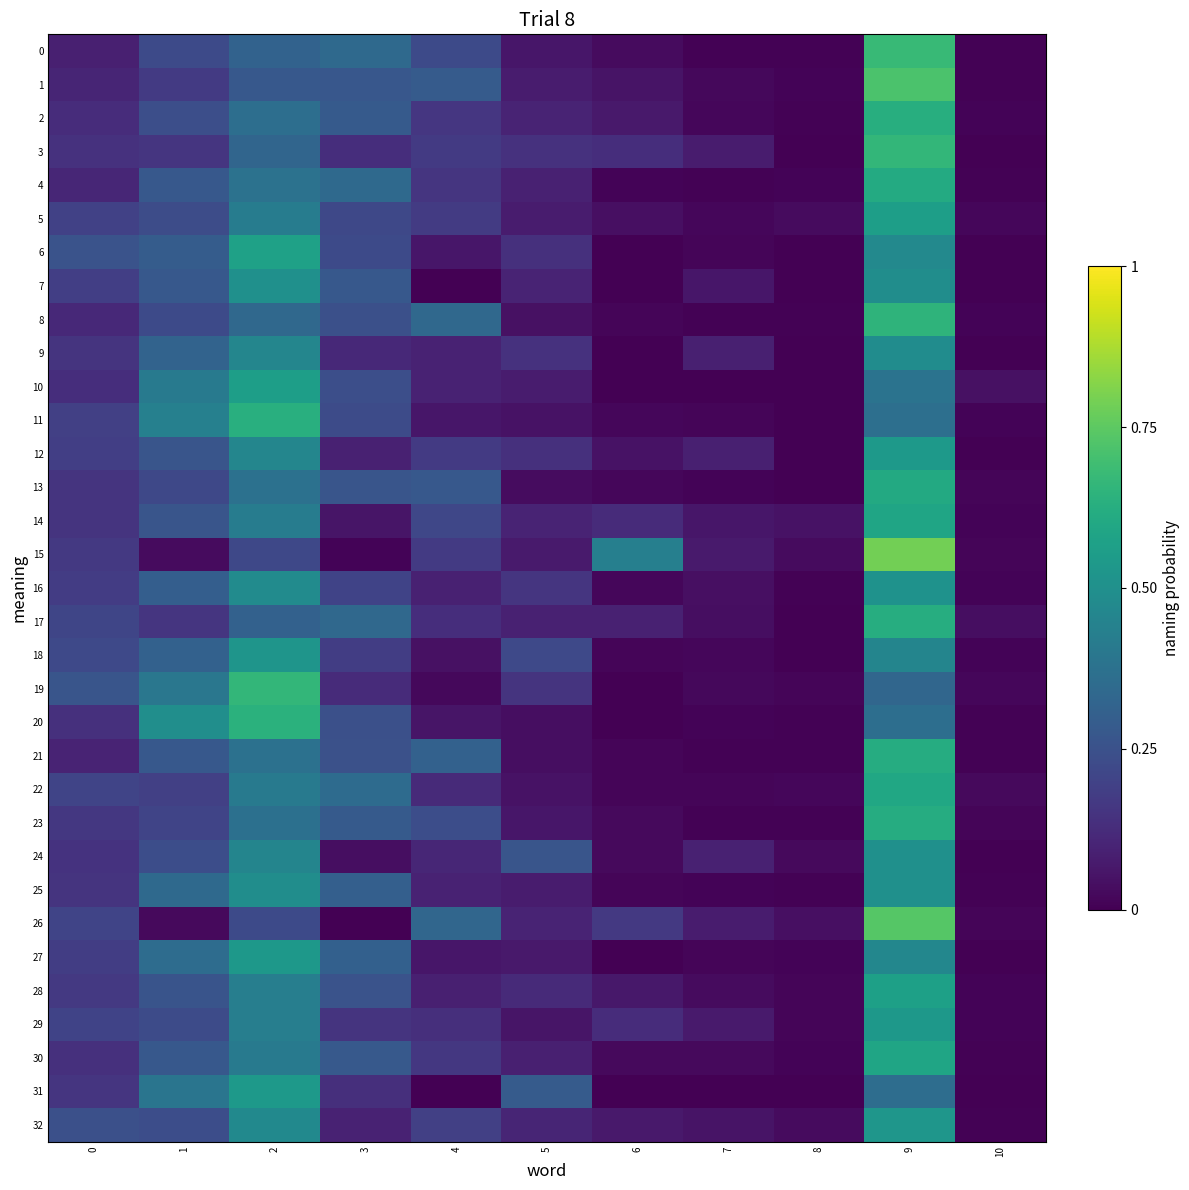

Which series changed the most between 5 and 6?

15